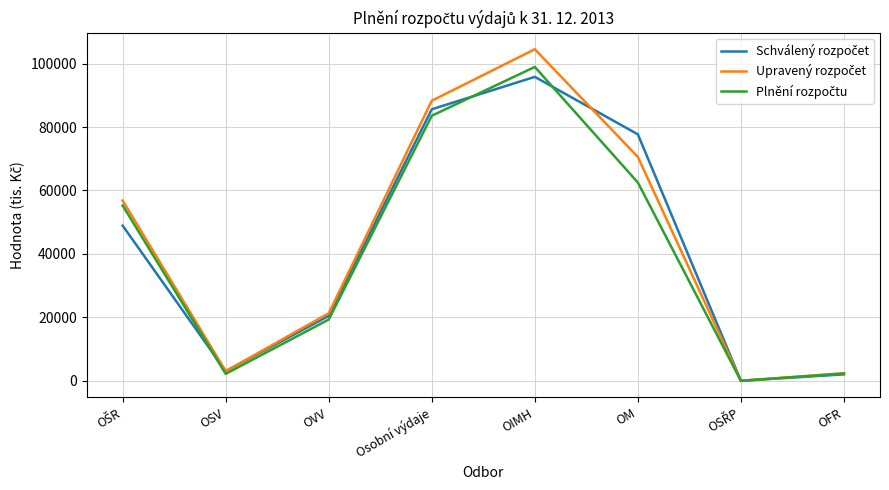

What is the total value across all series at OM?

210772